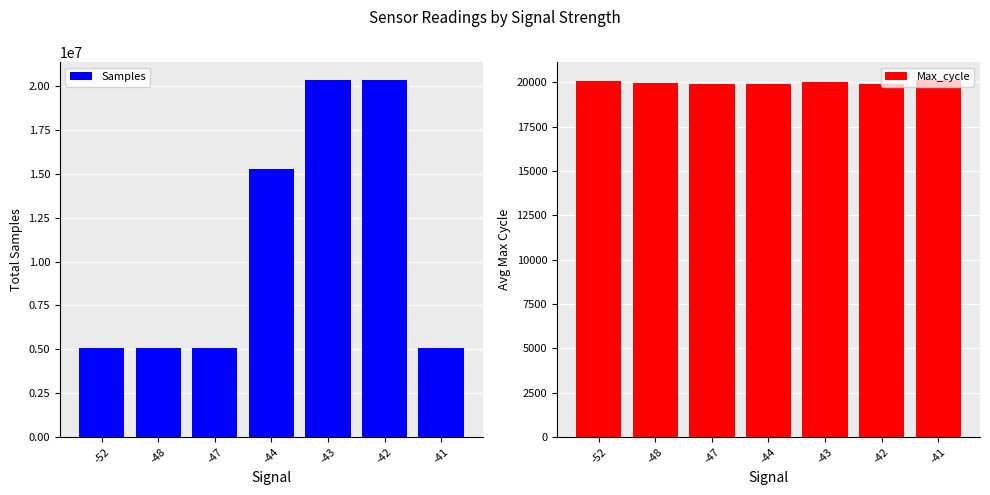

What is the difference between the highest and lowest values at -41?

5064893